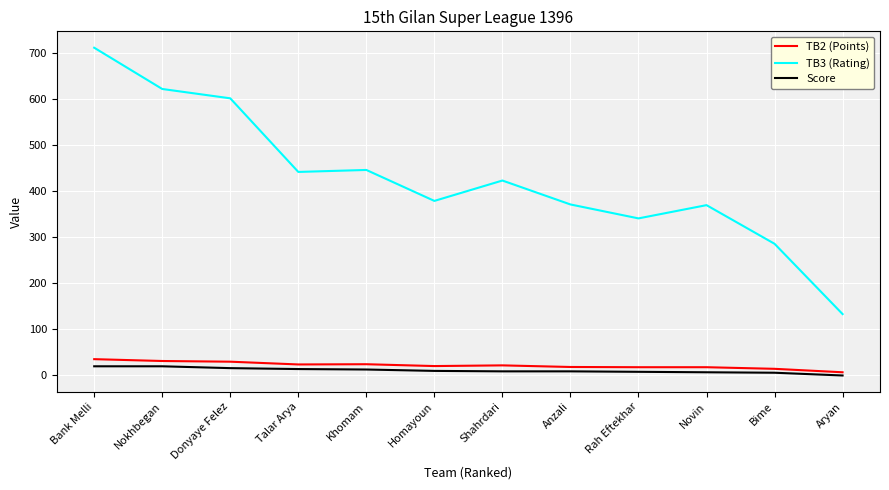

At which label does Score first exceed 10?

Bank Melli